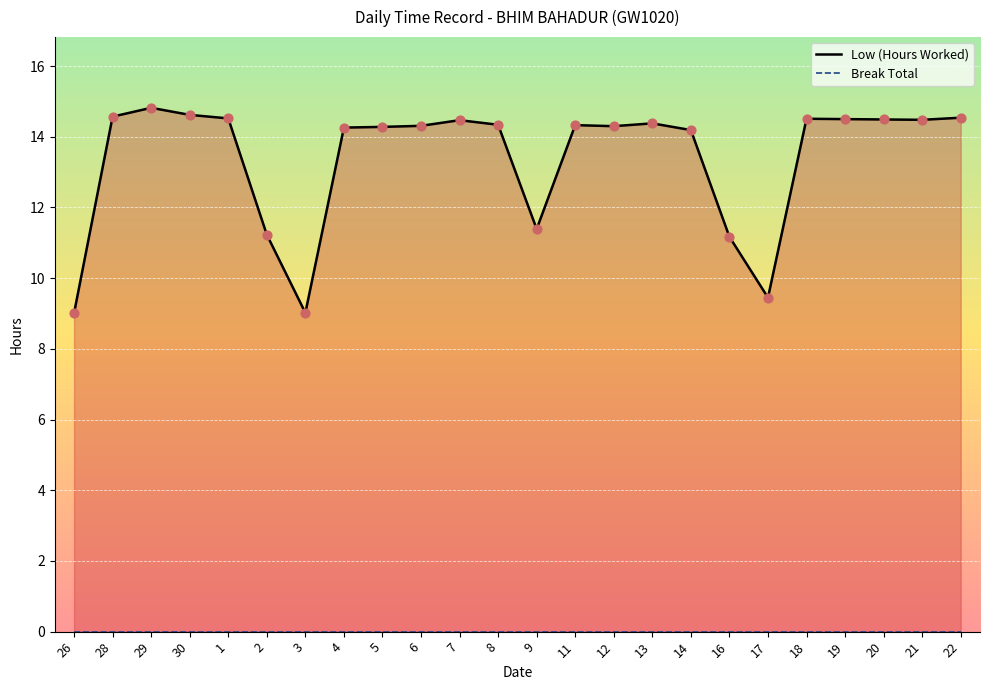

Between 28 and 16, which is larger?

28